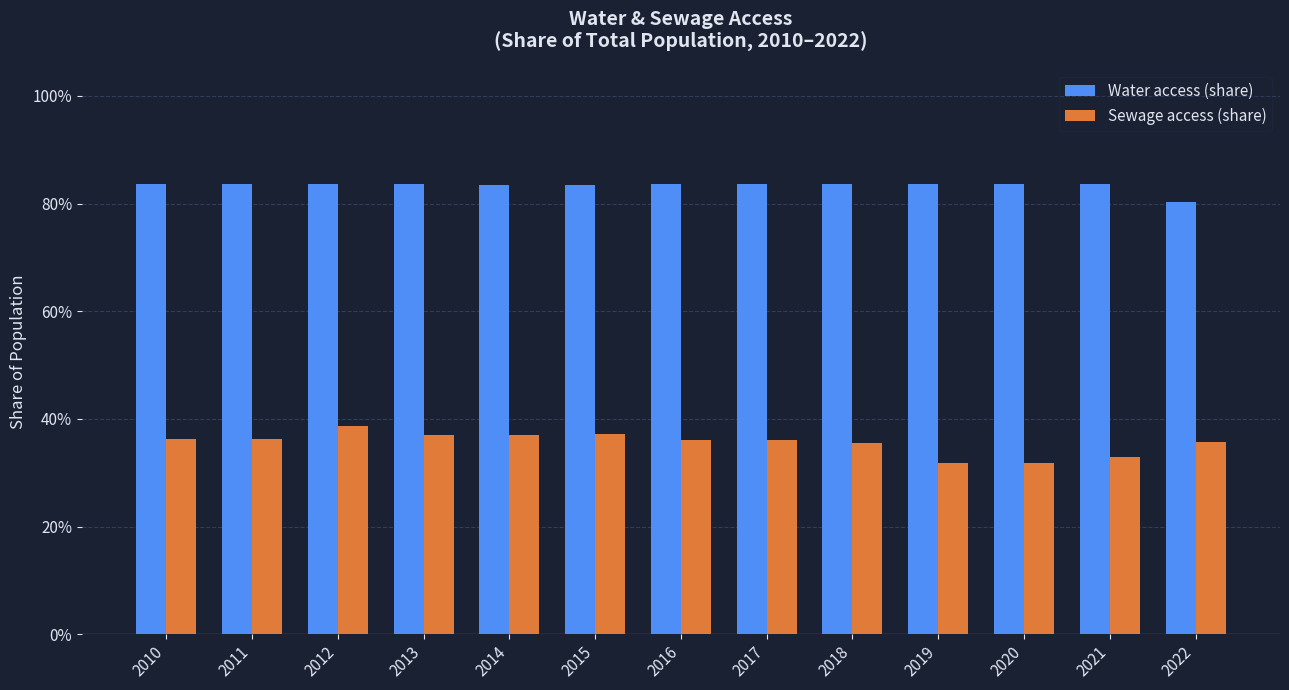

Is the value of Water access (share) at 2015 greater than the value of Sewage access (share) at 2021?

Yes